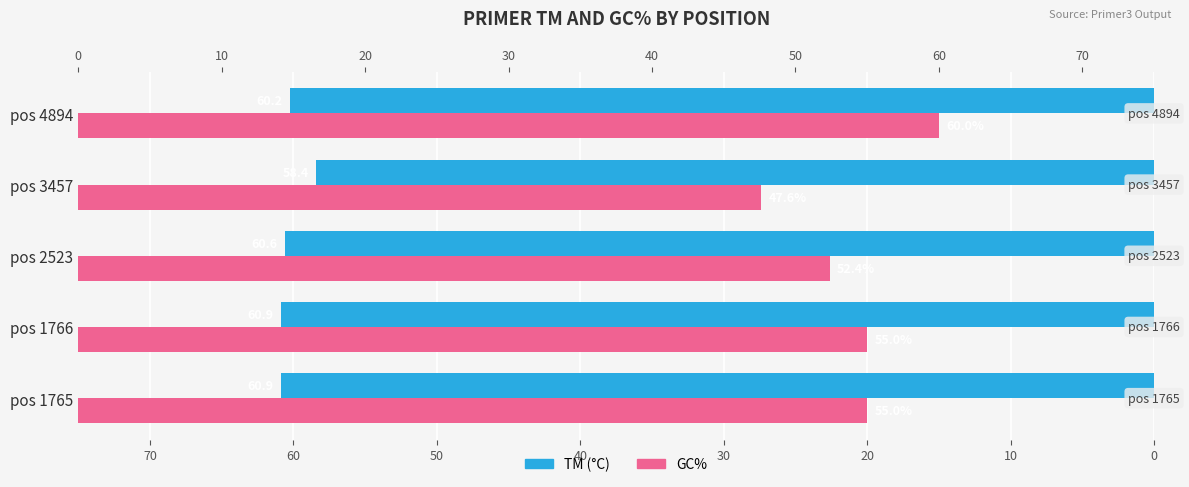

Count the number of categories in the chart.

5